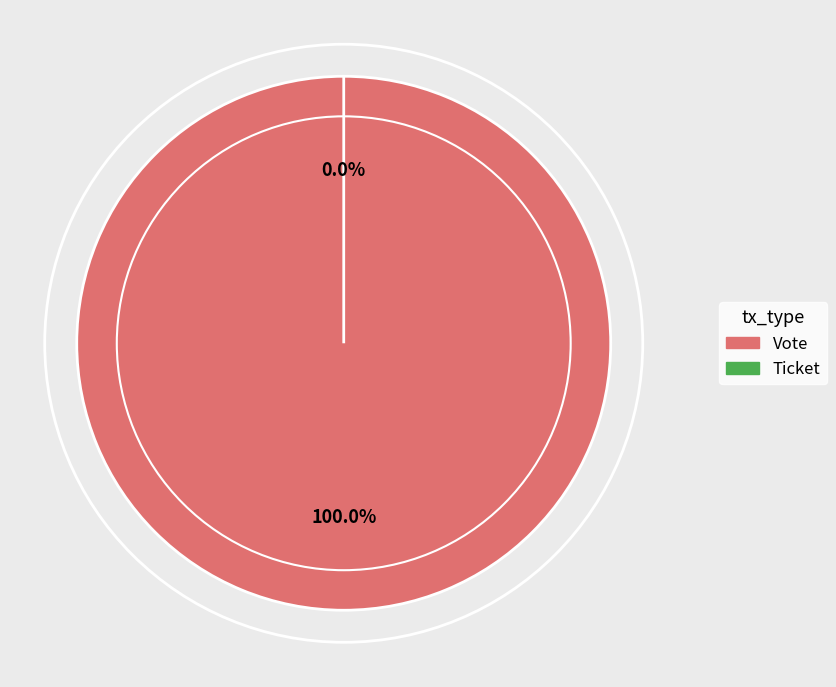

Combined, do Vote and Ticket account for over 50%?

Yes